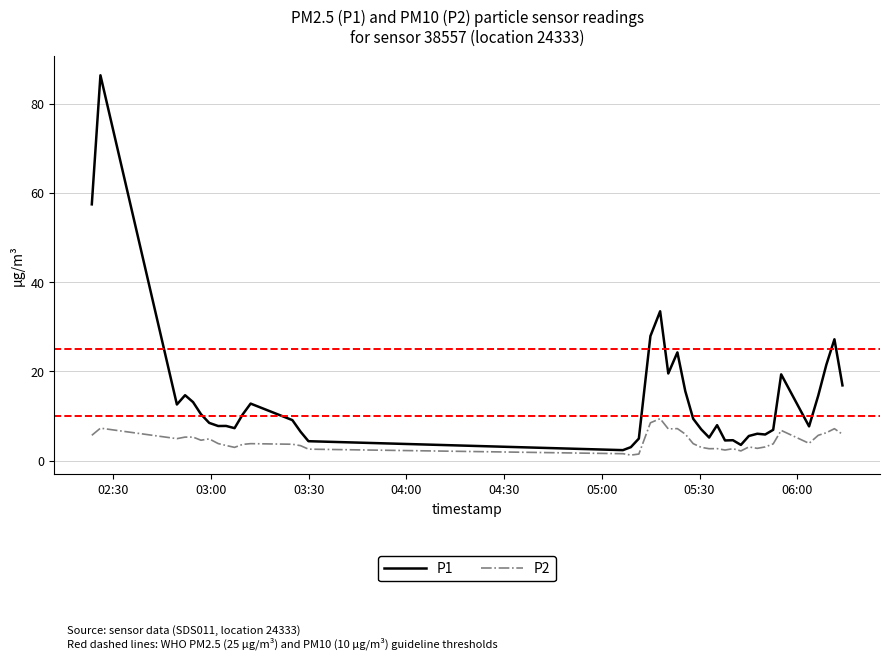

Which series has the widest spread of values?

P1